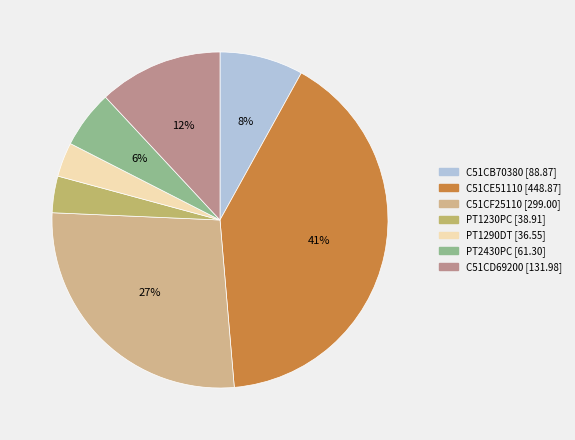

Rank the categories by value from lowest to highest.

PT1290DT, PT1230PC, PT2430PC, C51CB70380, C51CD69200, C51CF25110, C51CE51110